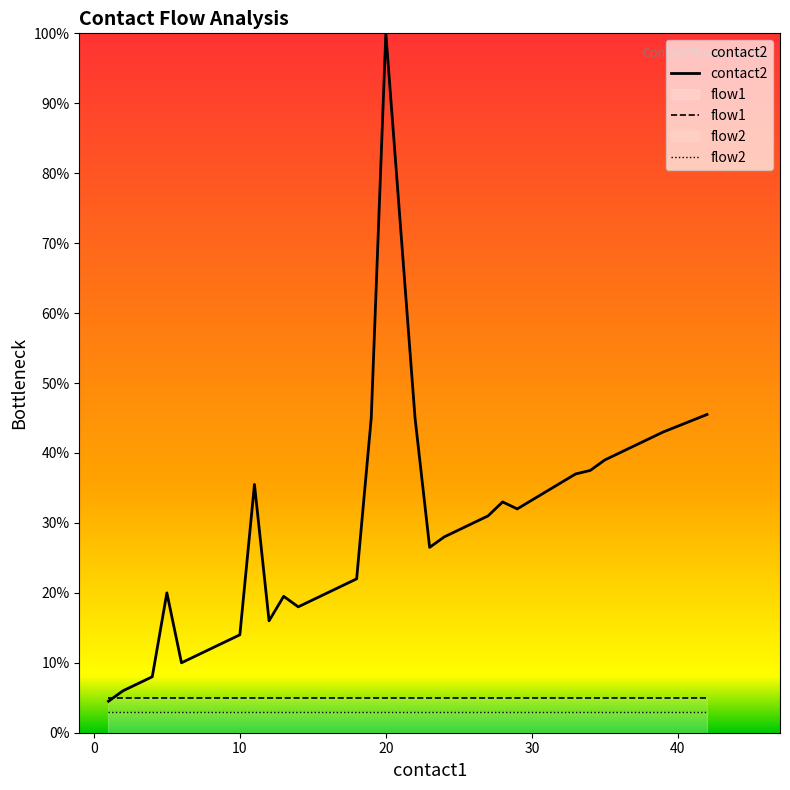

Rank the series by their maximum value, from highest to lowest.

contact2, flow1, flow2